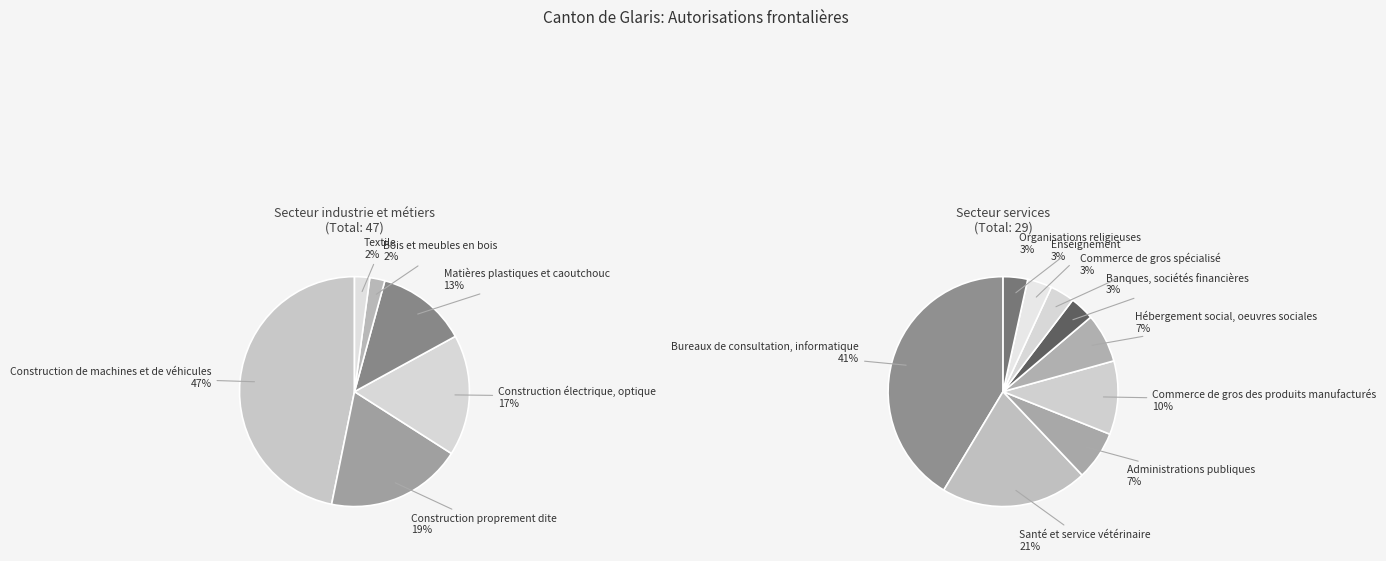

Is it true that Total secteur services is 38% of the pie?

True